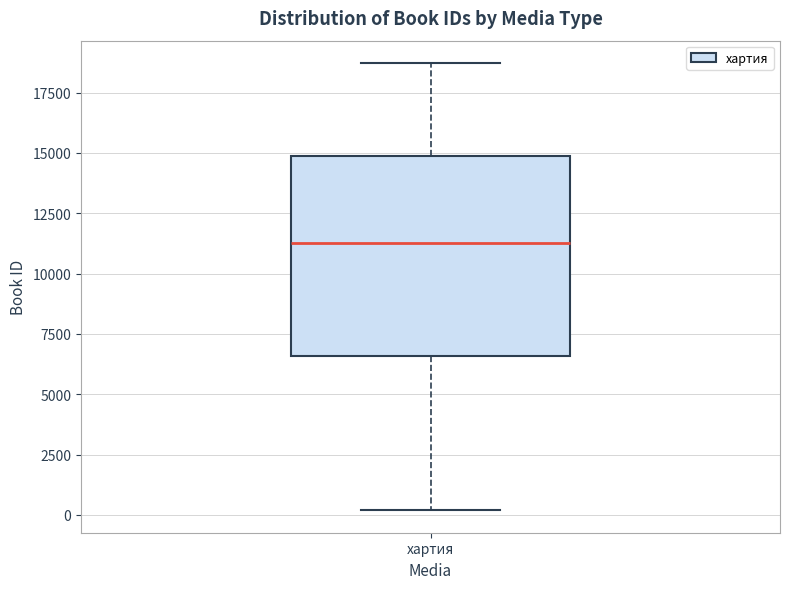

Where is the lower edge of the box for хартия on the y-axis? The values are not printed on the chart, so give them approximately, as read against the axis.

6500